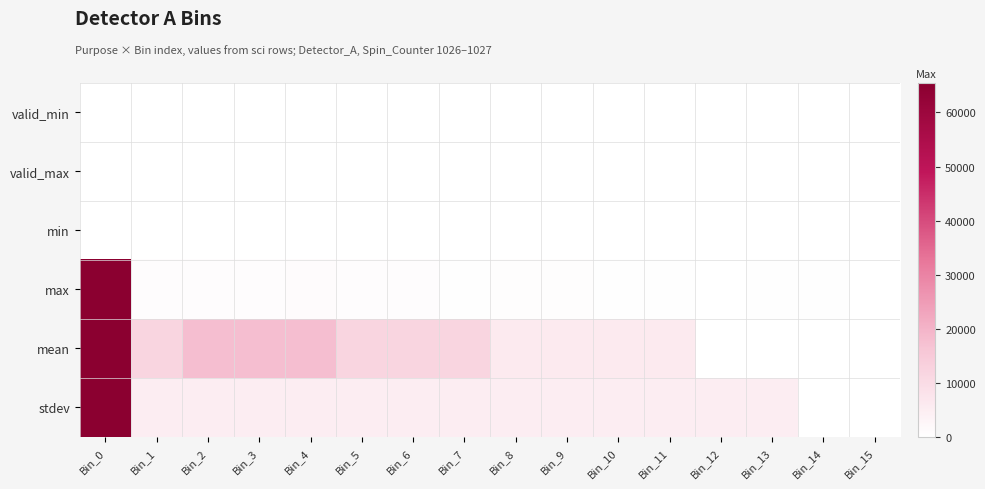

What is the total value across all series at Bin_4?

0.4